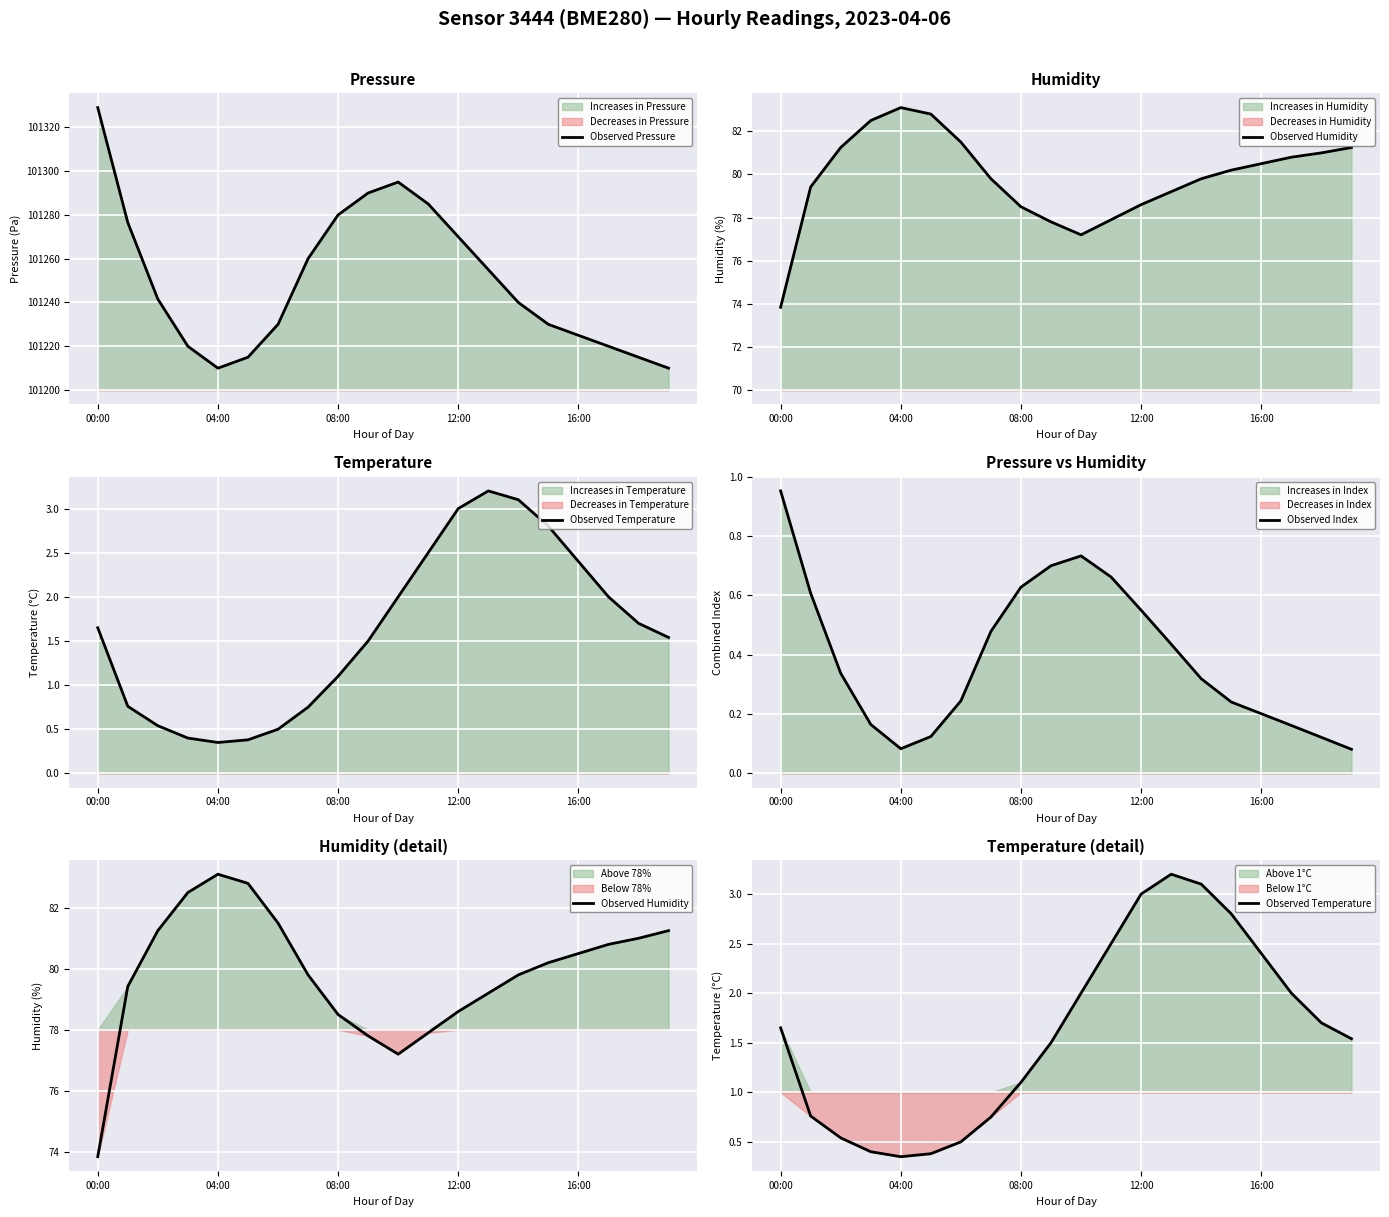

What are all the series names shown in the legend?

Observed Pressure, Observed Humidity, Observed Temperature, Observed Index